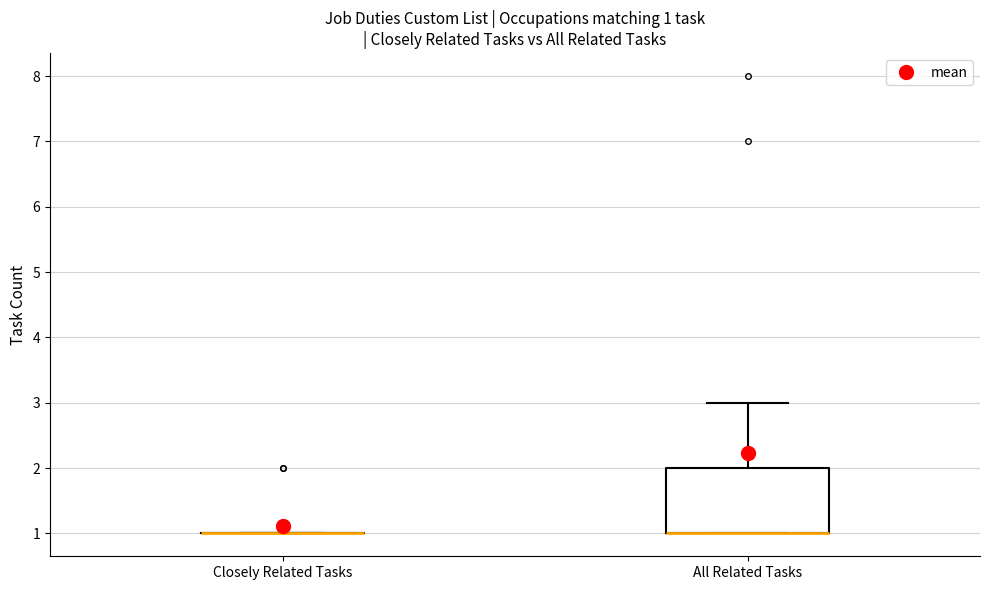

Comparing the boxes themselves (not the whiskers), which one is the tallest?

All Related Tasks